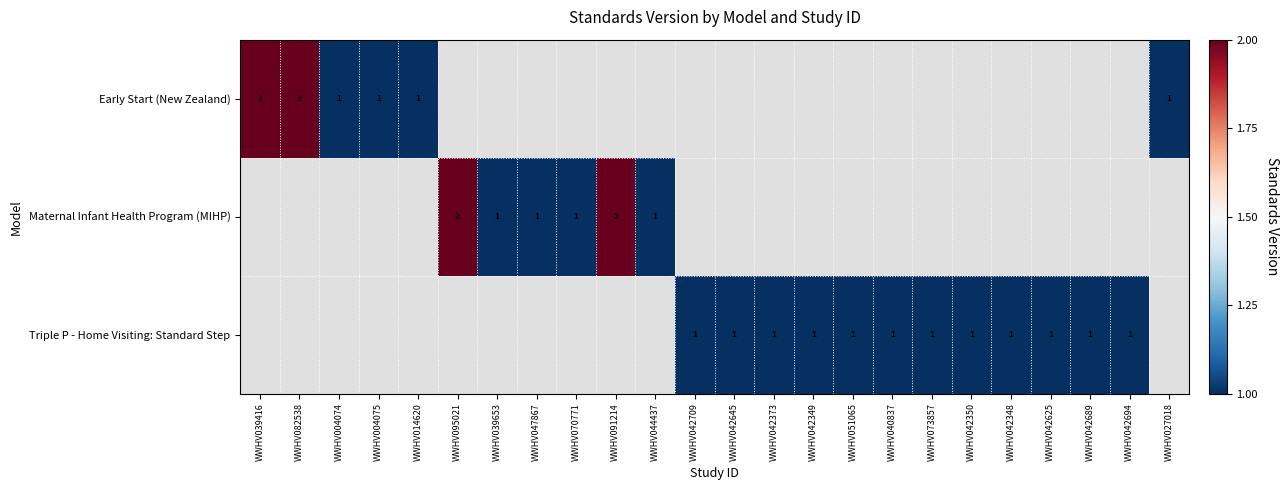

The value of Maternal Infant Health Program (MIHP) at WWHV044437 is 1. True or false?

True